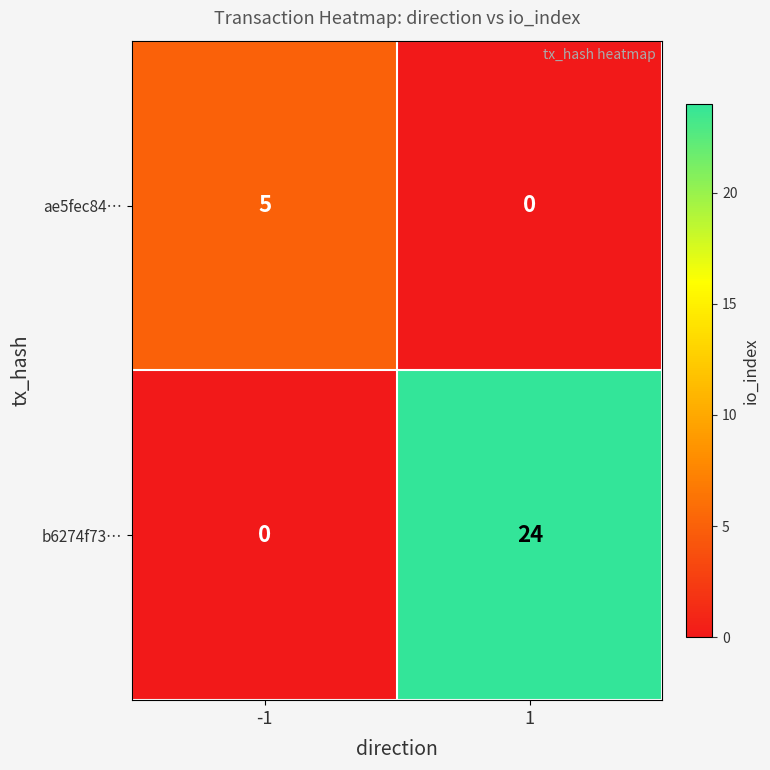

Rank the series by their average value, from highest to lowest.

b6274f73…, ae5fec84…